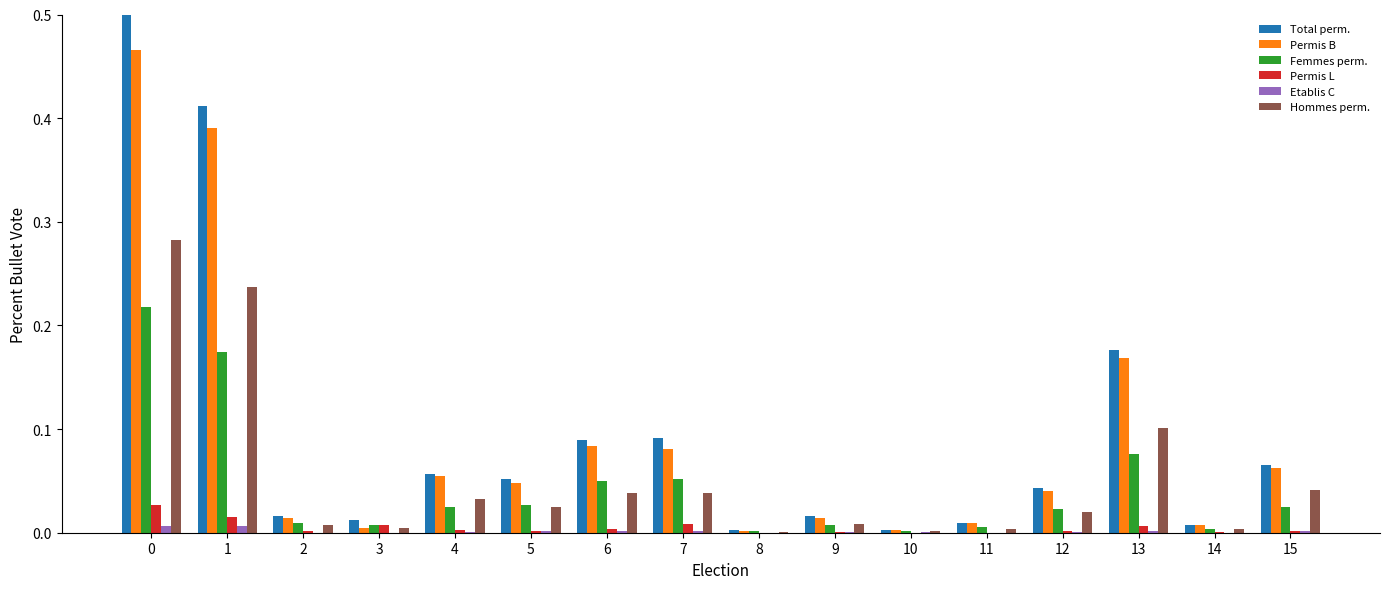

Is the value of Femmes perm. at 9 greater than the value of Total perm. at 7?

No